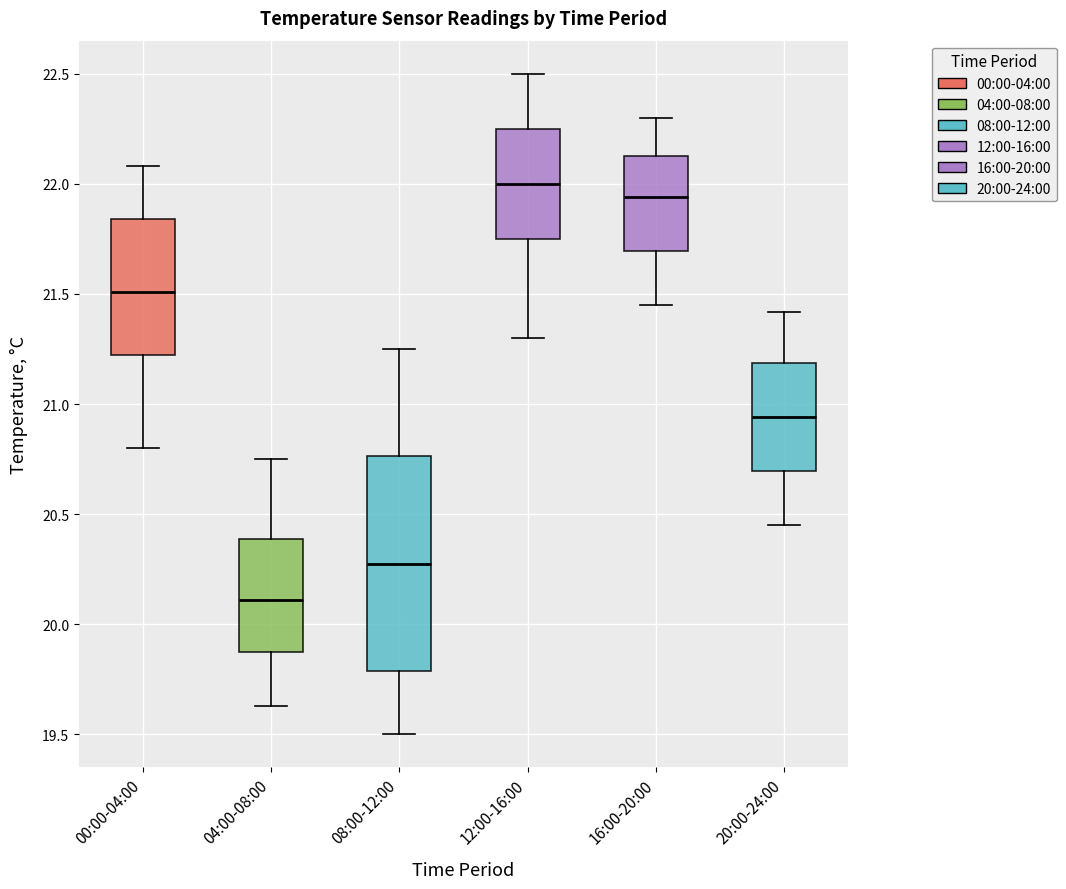

Which box is the tallest, from its lower edge to its upper edge?

08:00-12:00